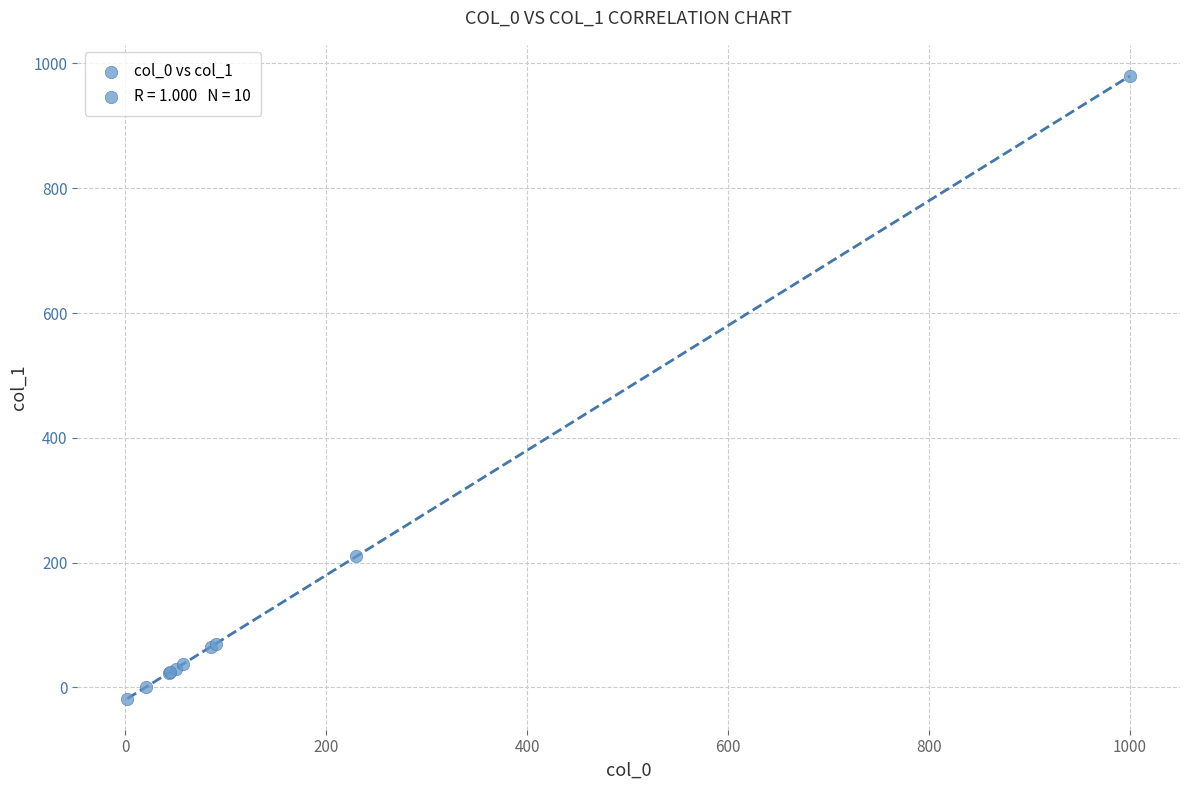

What Y value in the scatter plot is closest to 481?

210